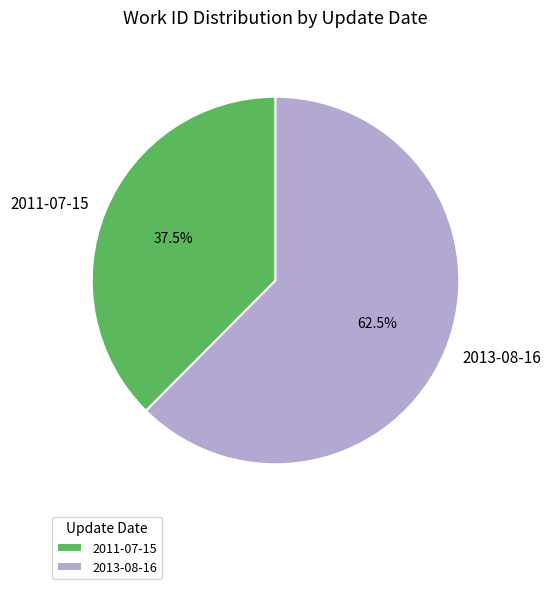

Is there a majority slice in this chart?

Yes